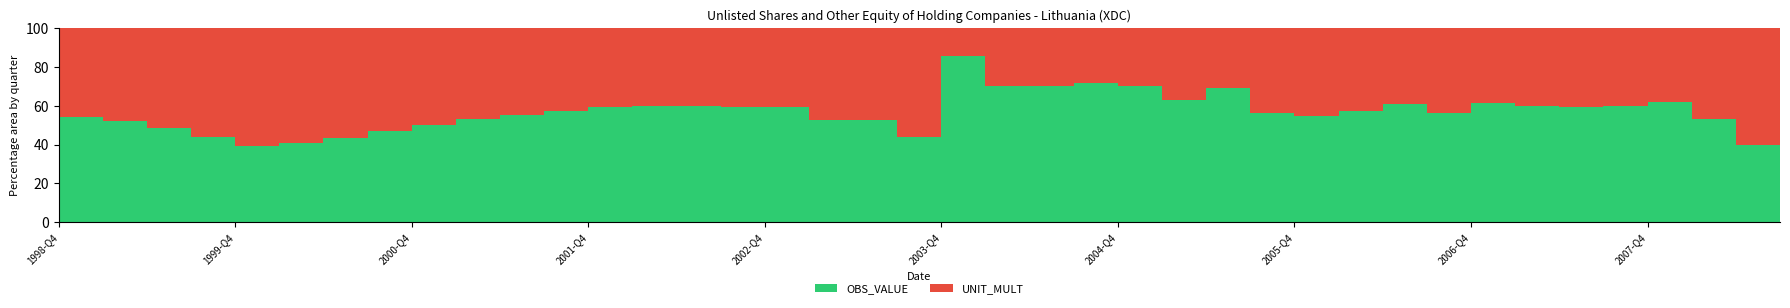

Reading left to right, what are all the values shown in this chart?

OBS_VALUE: 7.2	6.6	5.7	4.7	3.9	4.1	4.7	5.3	6.1	6.8	7.5	8.2	8.7	8.9	9.0	8.9	8.8	6.8	6.7	4.7	35.6	14.1	14.3	15.2	14.2	10.3	13.5	7.7	7.2	8.0	9.3	7.8	9.7	9.0	8.7	9.0	9.9	6.8	4.0	4.1
UNIT_MULT: 6.0	6.0	6.0	6.0	6.0	6.0	6.0	6.0	6.0	6.0	6.0	6.0	6.0	6.0	6.0	6.0	6.0	6.0	6.0	6.0	6.0	6.0	6.0	6.0	6.0	6.0	6.0	6.0	6.0	6.0	6.0	6.0	6.0	6.0	6.0	6.0	6.0	6.0	6.0	6.0